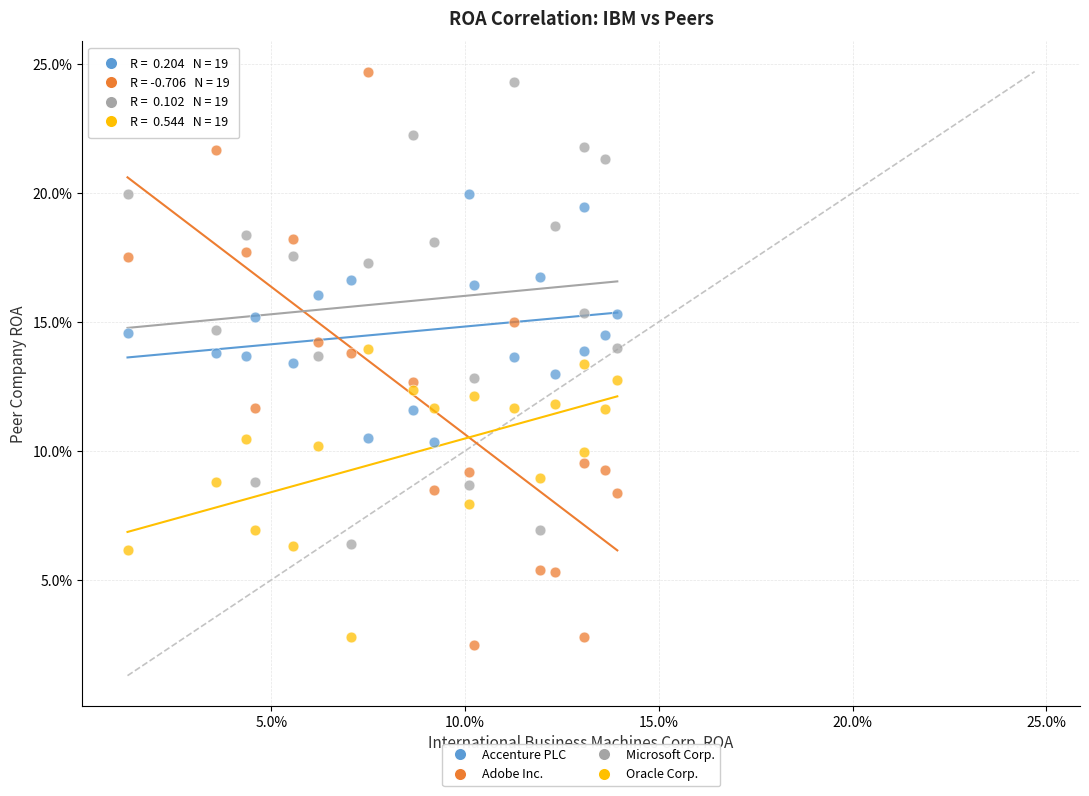

Which series contains the lowest Y value?

Adobe Inc.